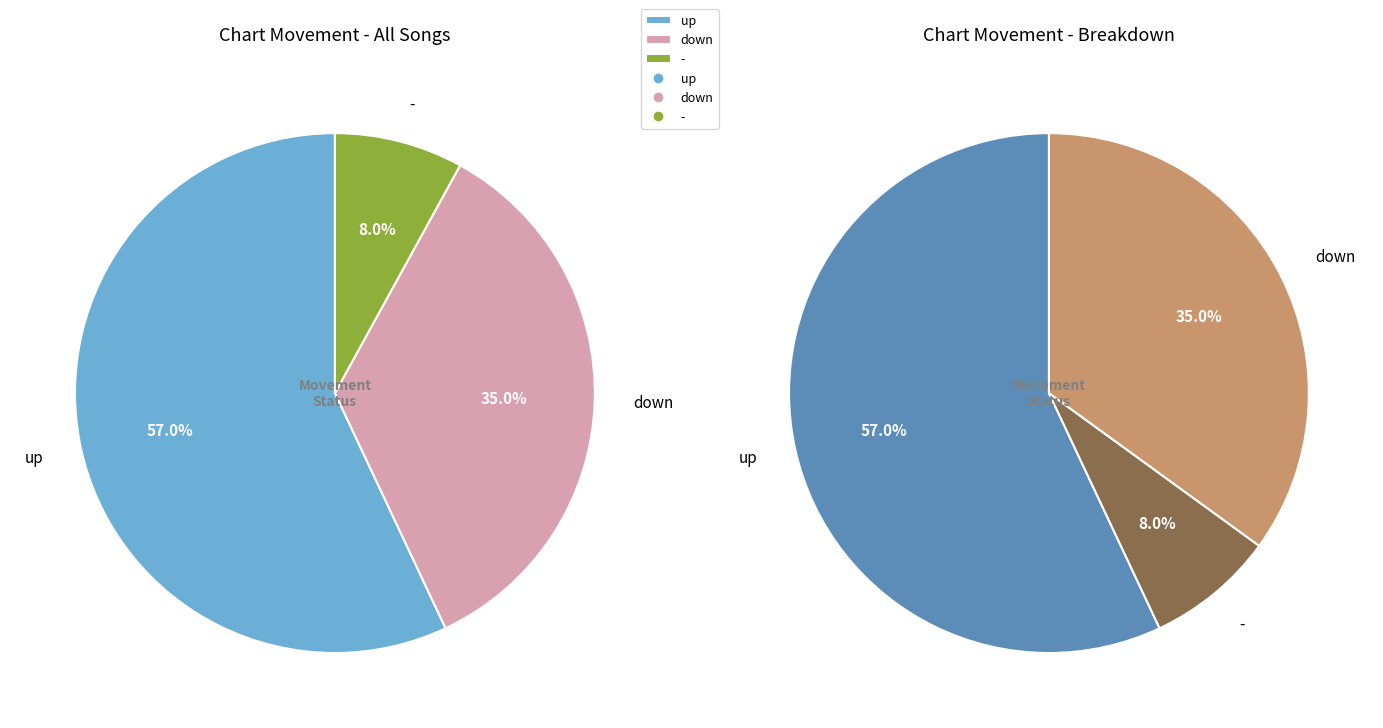

True or false: down accounts for 35% of the total.

True